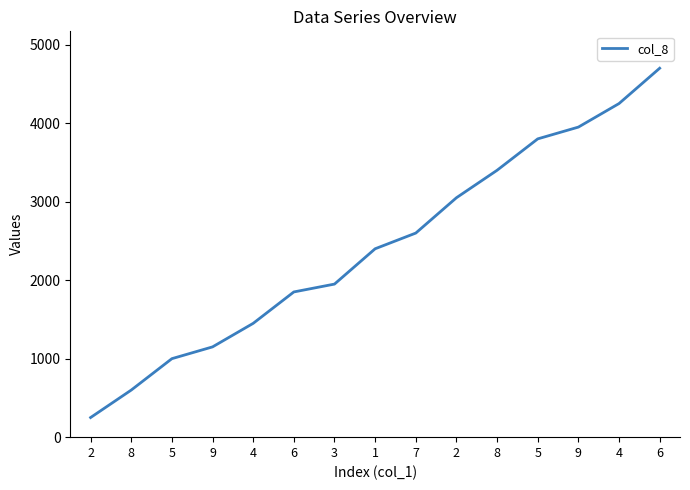

True or false: there are more than 2 points higher than both neighbors.

False